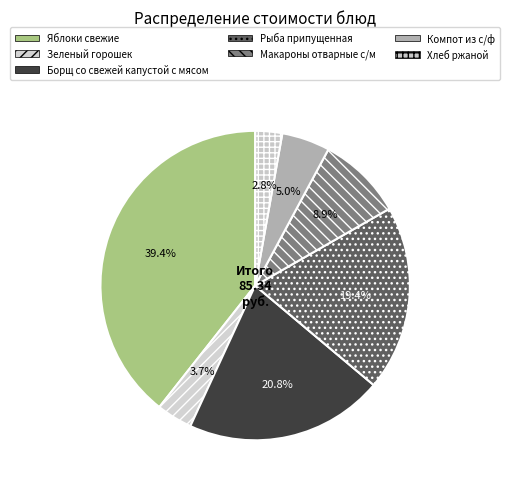

To the nearest percent, what is the average slice percentage?

14%